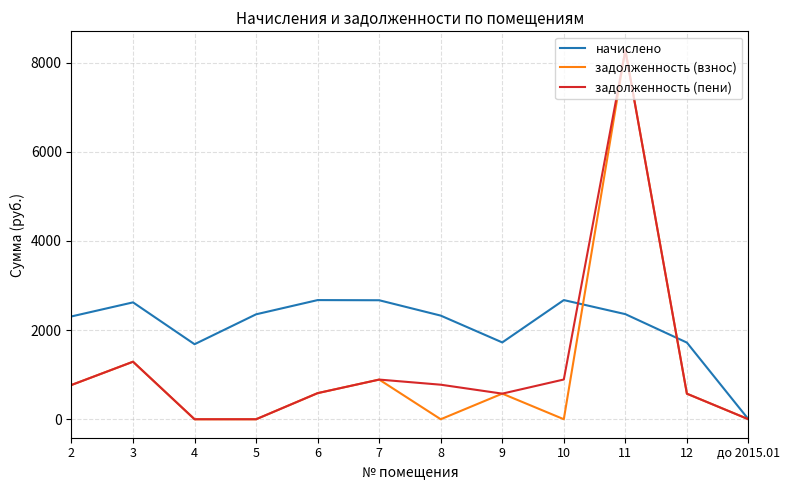

Where does the начислено series first go above 2353?

3